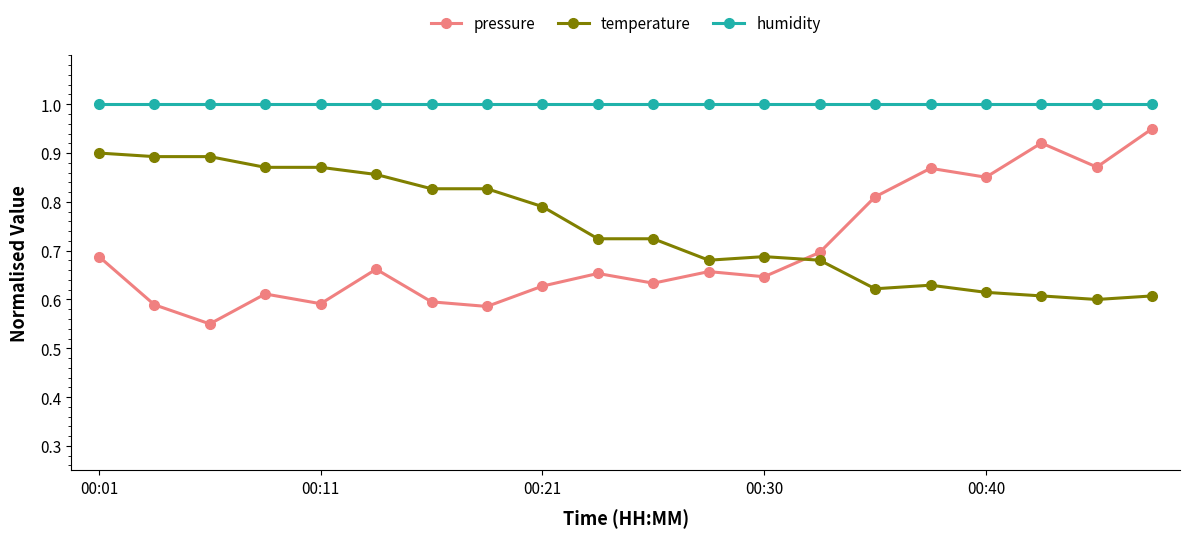

Which series has the largest range (max minus min)?

pressure